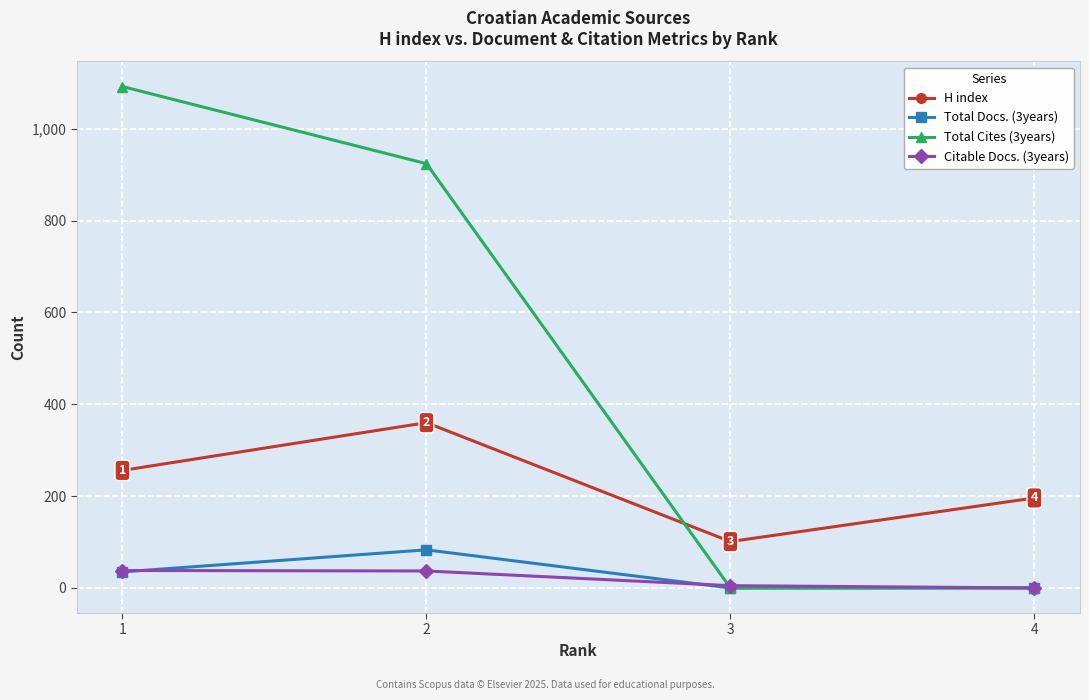

What is the difference between the second highest and minimum values in the Total Docs. (3years) series?

35